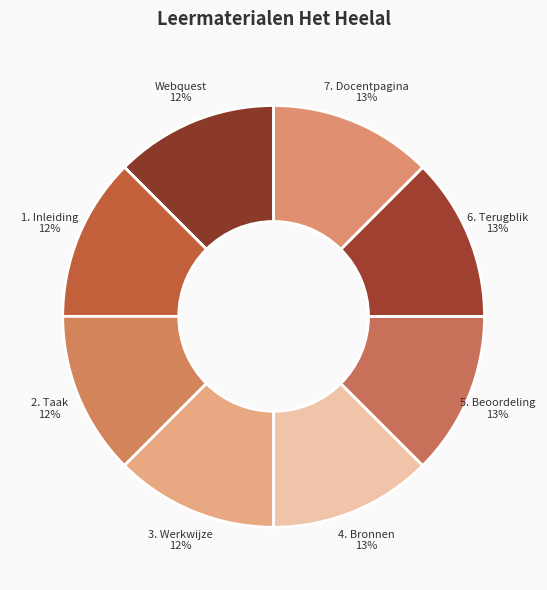

To the nearest percent, what is the average slice percentage?

12%